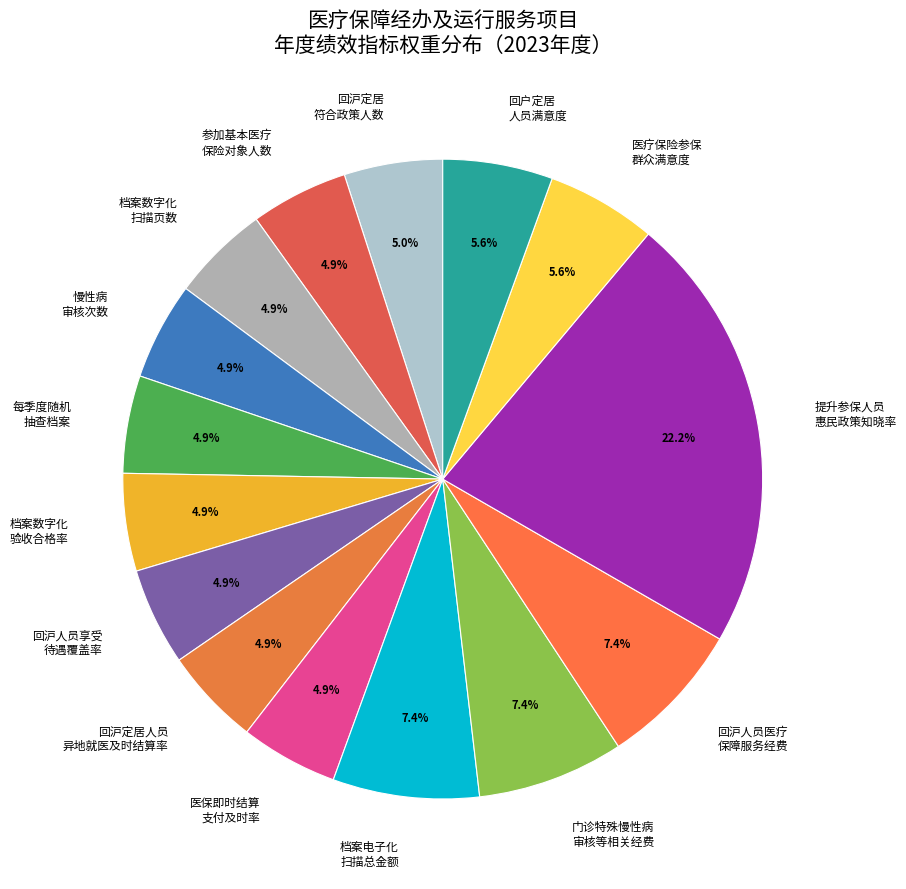

Which category has the biggest portion of the pie?

提升参保人员 惠民政策知晓率